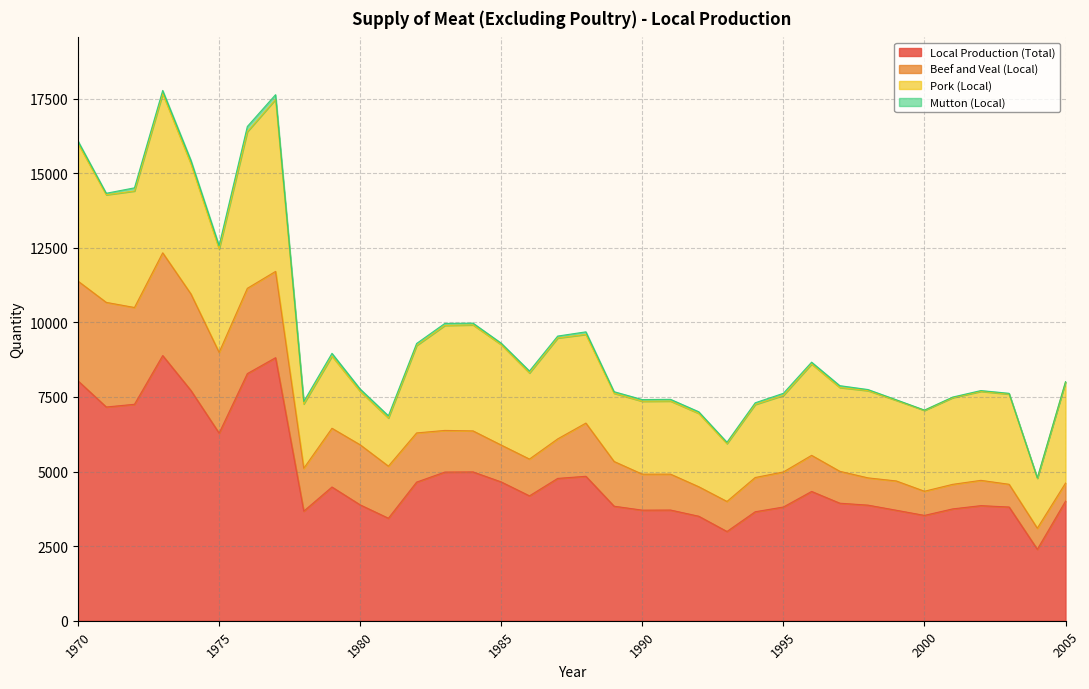

At which label does Beef and Veal (Local) reach its peak?

1971